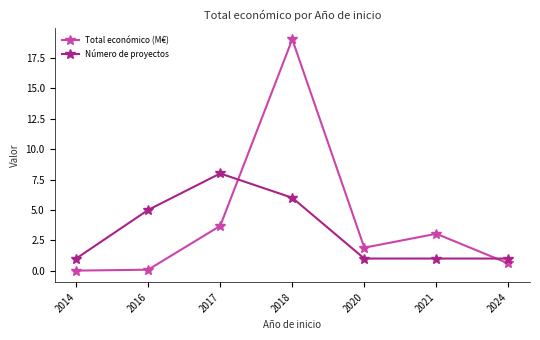

What are all the series names shown in the legend?

Total económico (M€), Número de proyectos